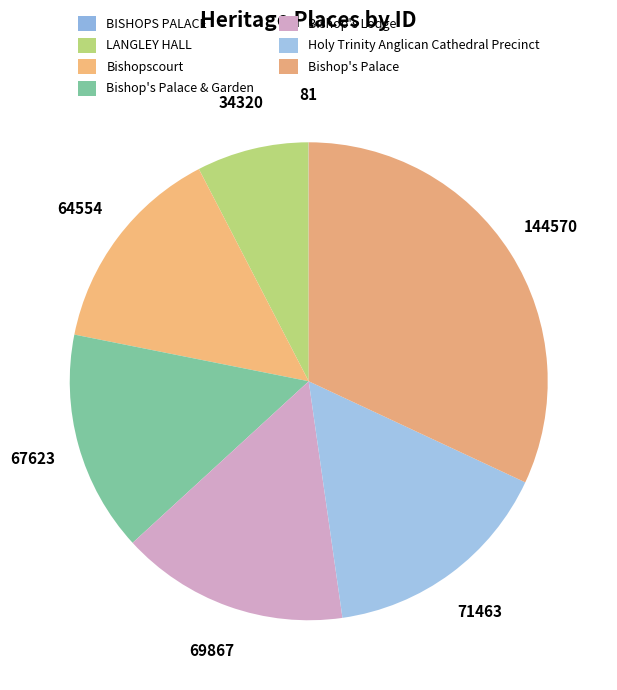

Does Holy Trinity Anglican Cathedral Precinct represent more than half of the total?

No